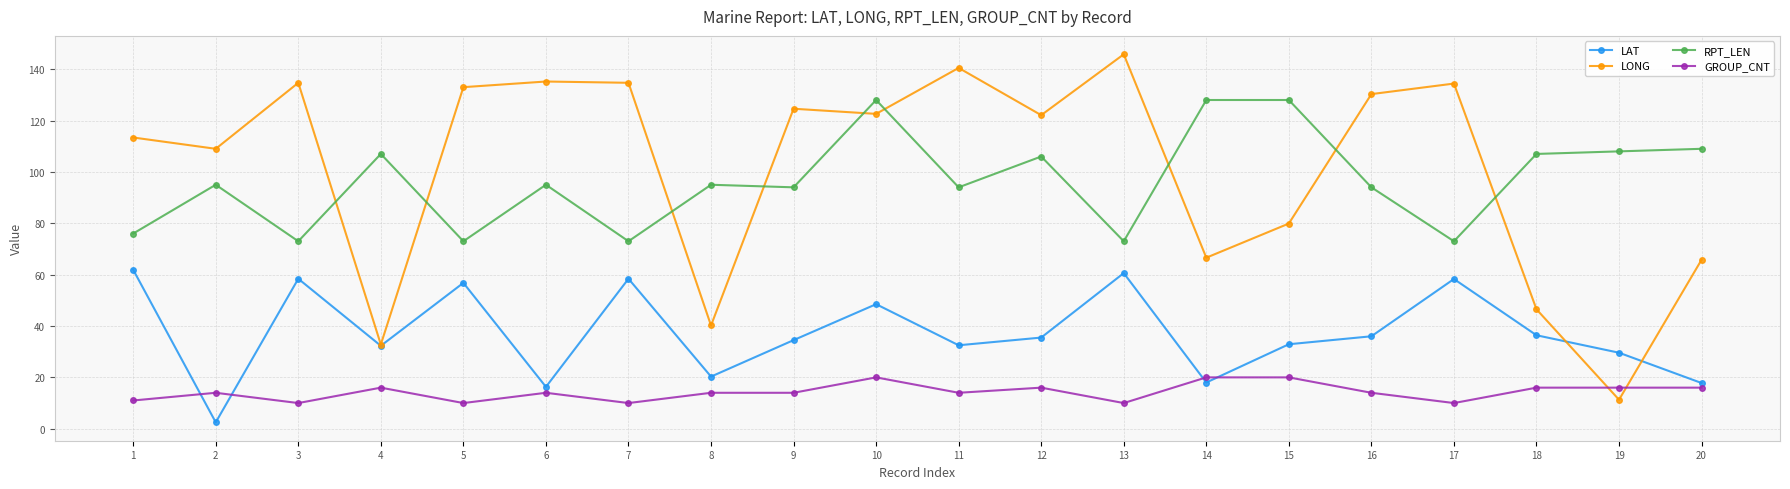

What is the sum of the LAT values at 15 and 10?

81.4